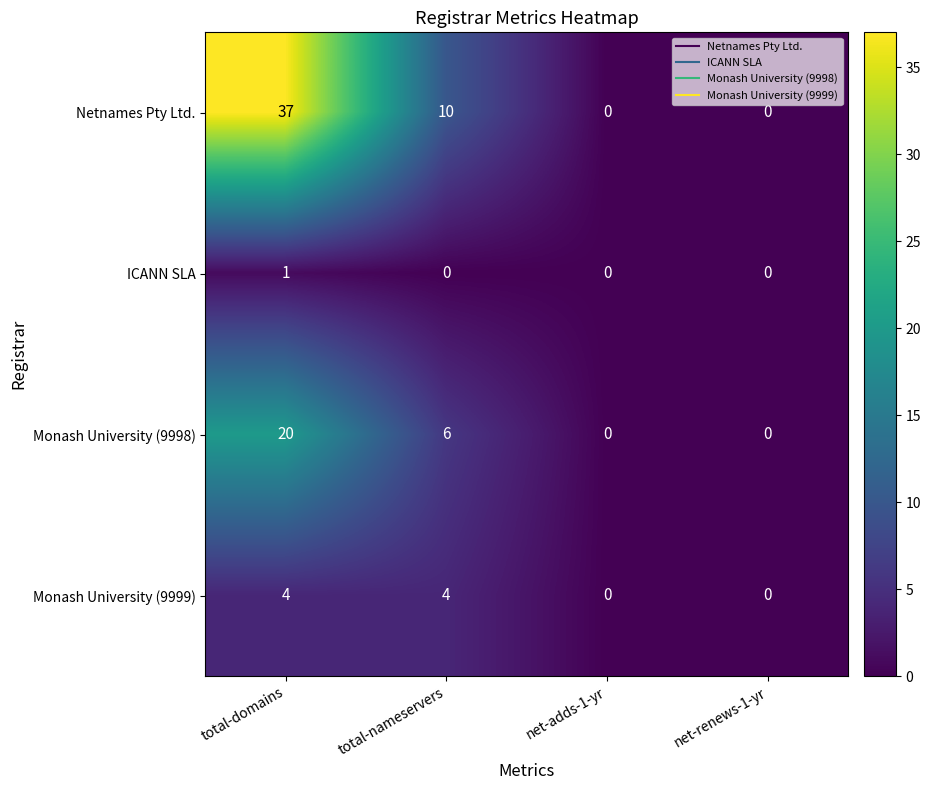

The value of Netnames Pty Ltd. at total-nameservers is 10. True or false?

True